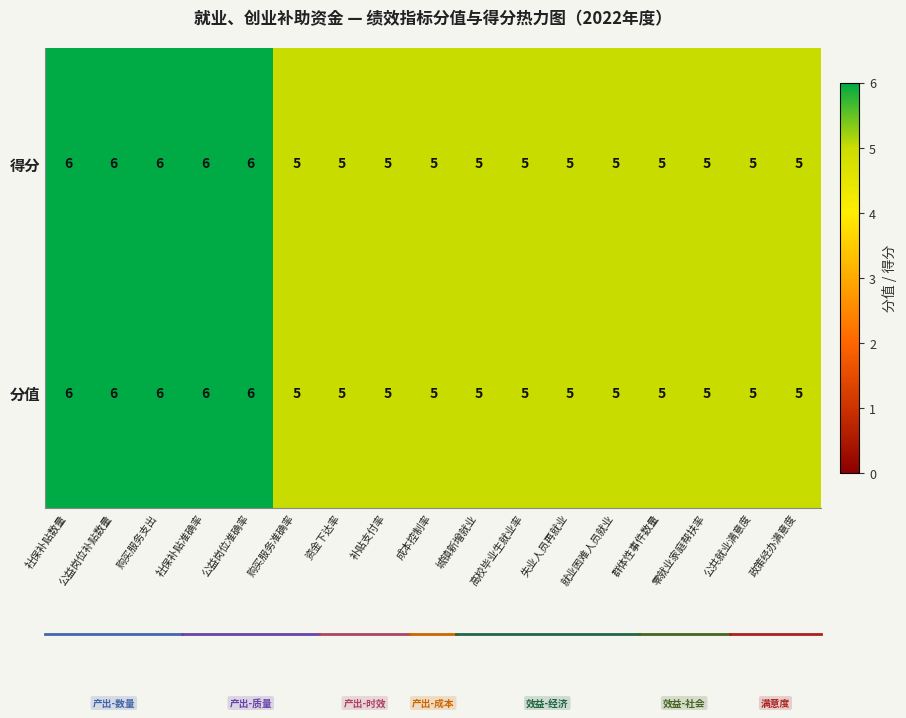

What value does the 分值 series have at 补贴支付率?

5